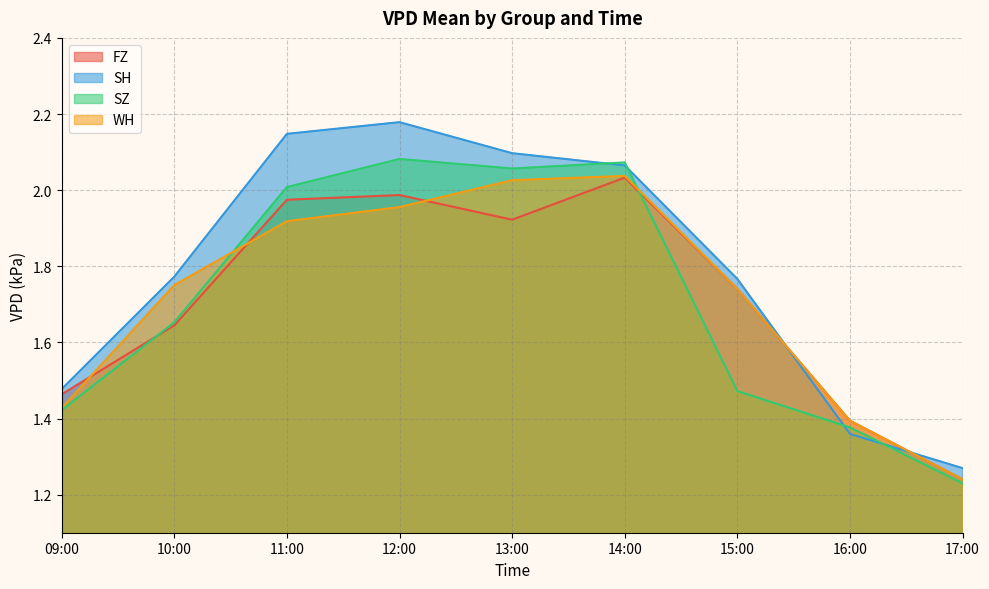

Reading left to right, list all the values displayed in this chart.

FZ: 1.5	1.6	2.0	2.0	1.9	2.0	1.7	1.4	1.2
SH: 1.5	1.8	2.1	2.2	2.1	2.1	1.8	1.4	1.3
SZ: 1.4	1.7	2.0	2.1	2.1	2.1	1.5	1.4	1.2
WH: 1.4	1.8	1.9	2.0	2.0	2.0	1.7	1.4	1.2